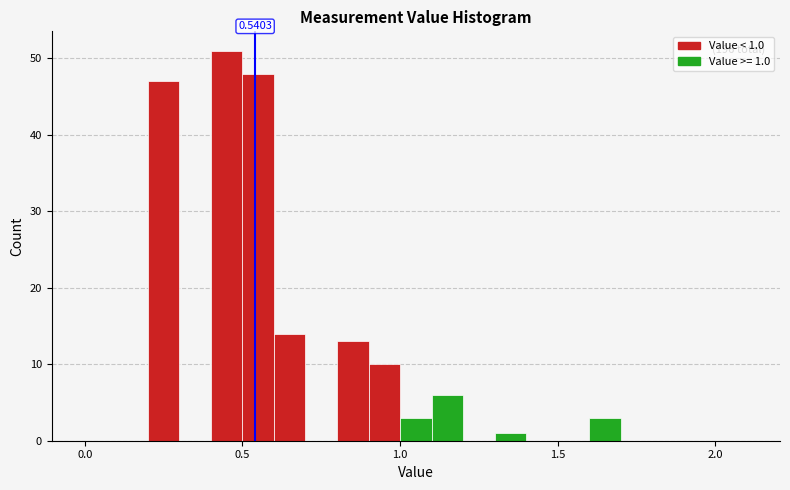

Read against the x-axis, roughly where is the centre of the tallest bar?

0.45